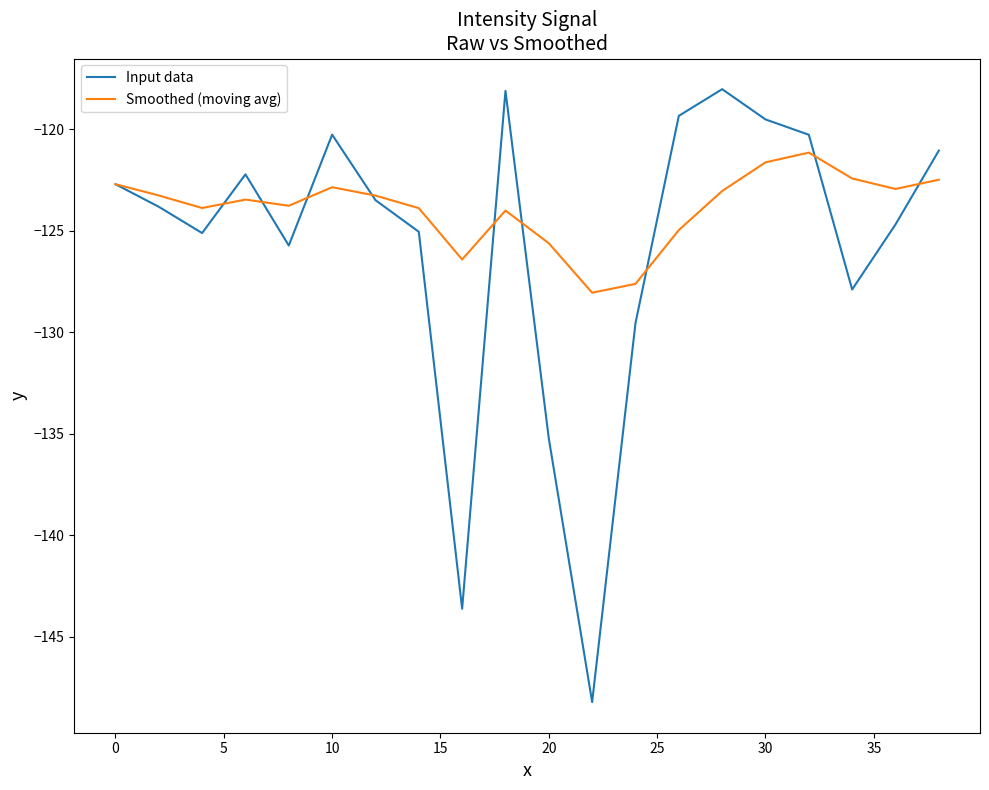

Which series has the largest total across all categories?

Smoothed (moving avg)